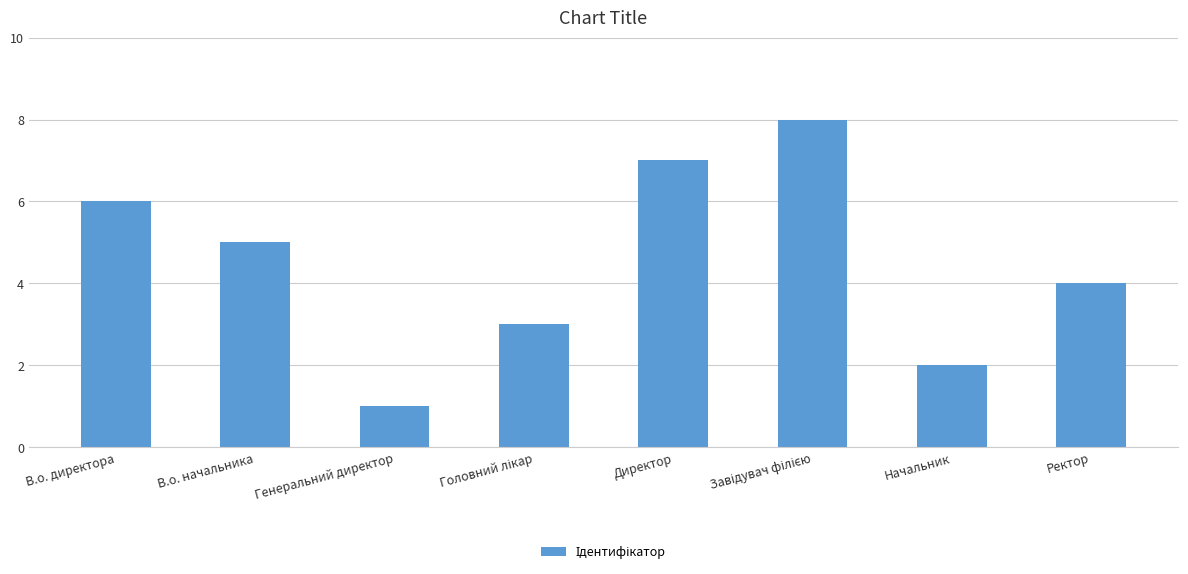

Is it true that the value at Ректор is 7?

False